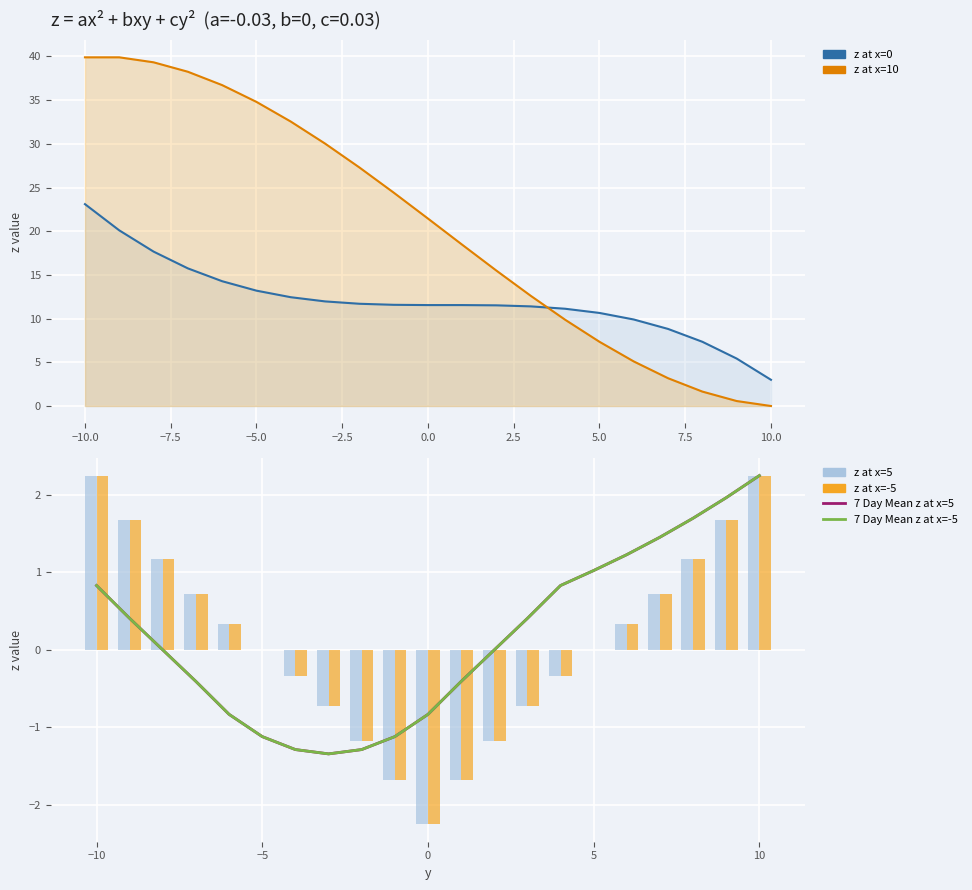

List the series in order of their peak value, lowest first.

7 Day Mean z at x=5, 7 Day Mean z at x=-5, z at x=5, z at x=-5, z at x=0 line, z at x=10 line